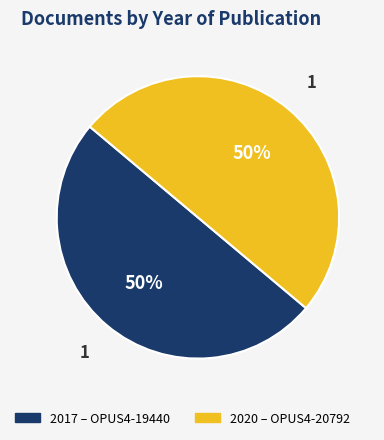

To the nearest percent, what is the average slice percentage?

50%